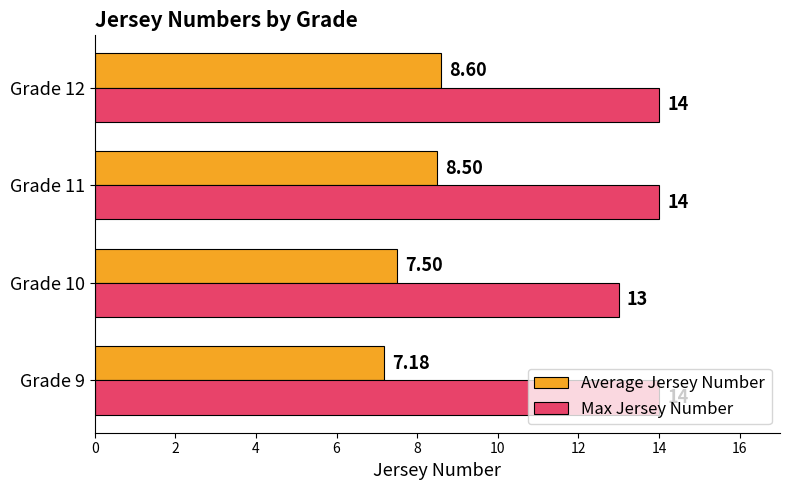

At which category is the sum across all series the highest?

Grade 12